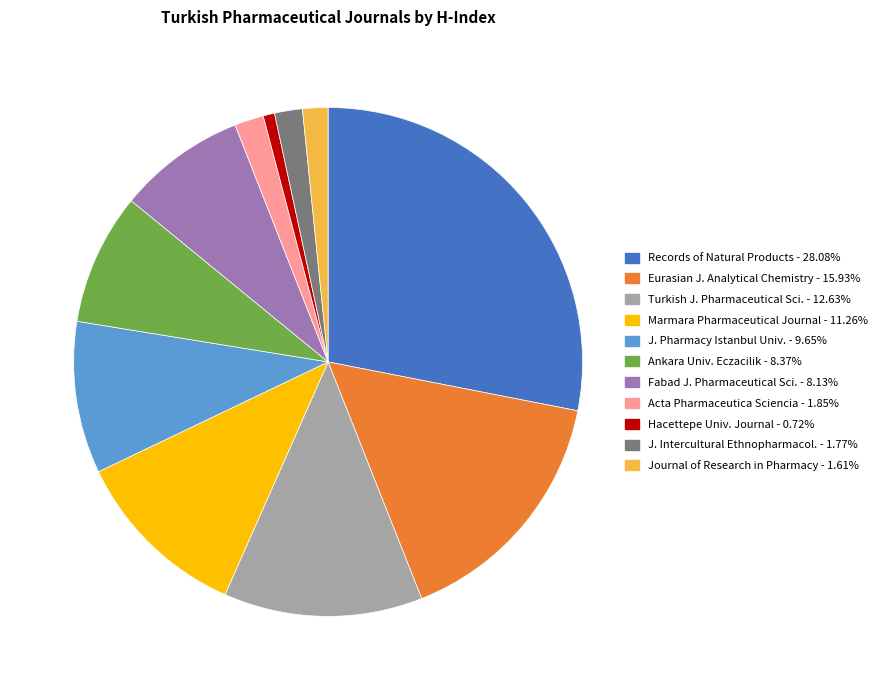

Is there a majority slice in this chart?

No